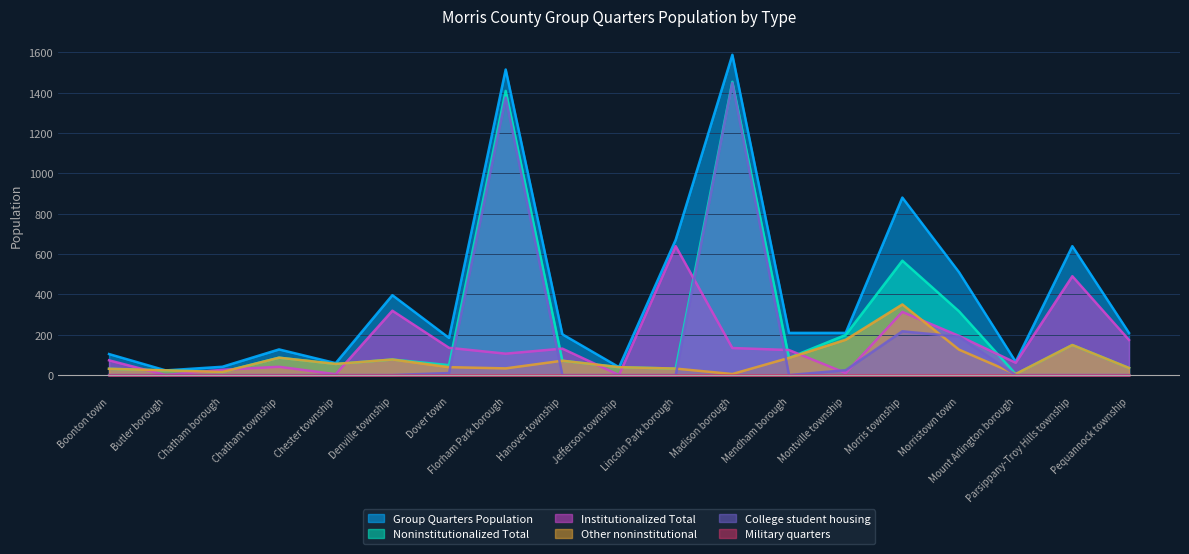

Which category has the highest value in the Institutionalized Total series?

Lincoln Park borough